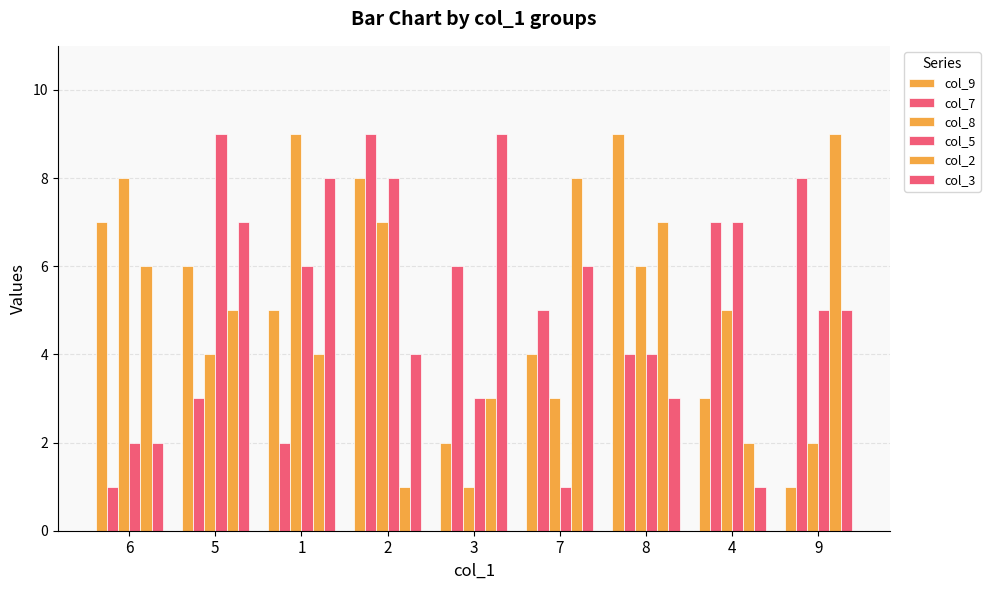

Does the chart contain stacked bars?

No